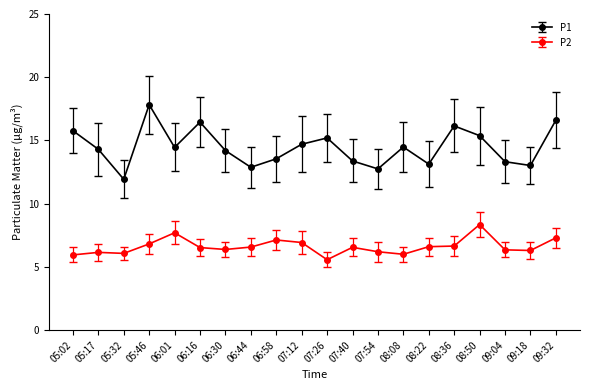

True or false: P2 has more than 1 interior local peaks.

True